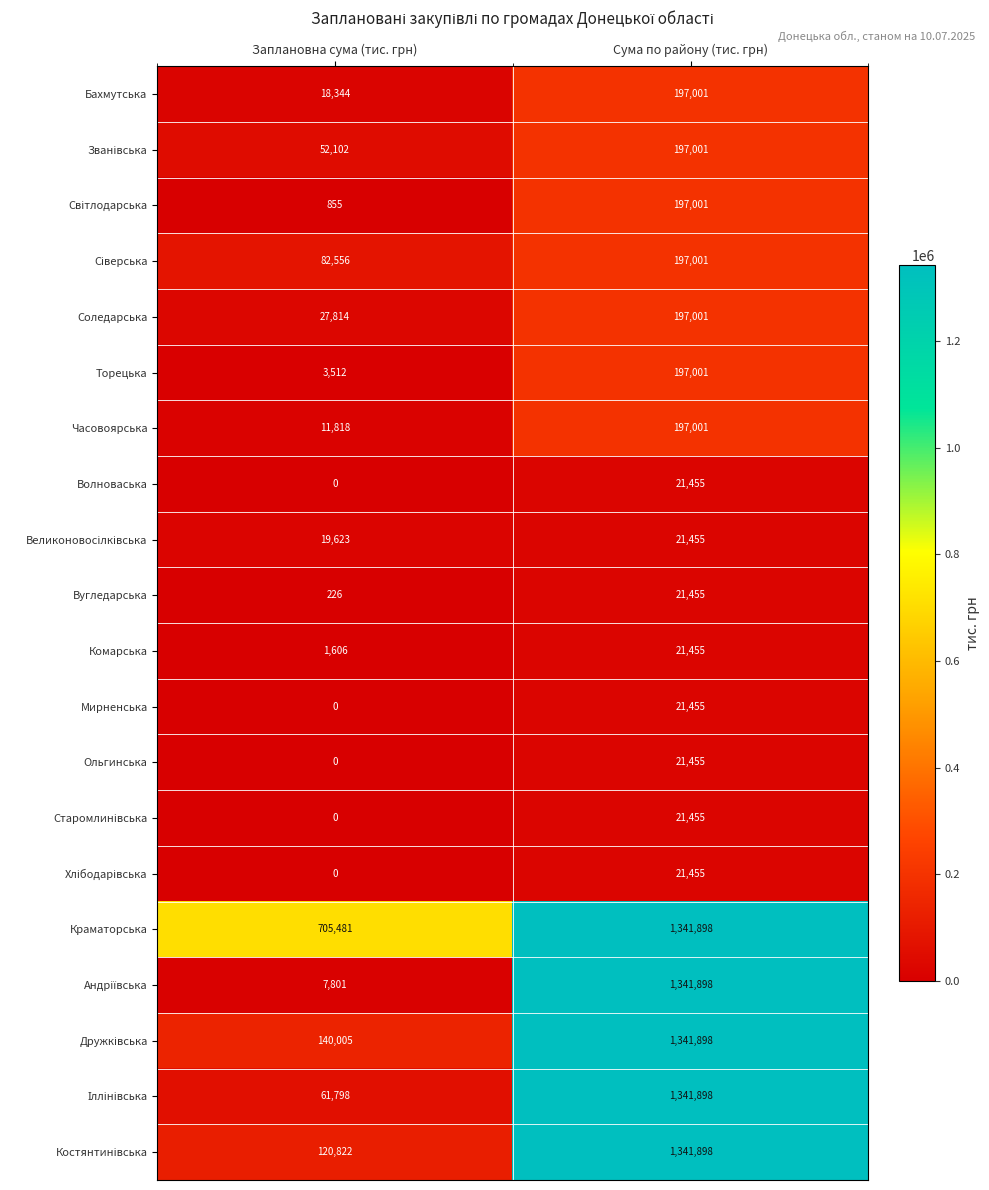

What is the difference between the maximum and minimum values in the Ольгинська series?

21455